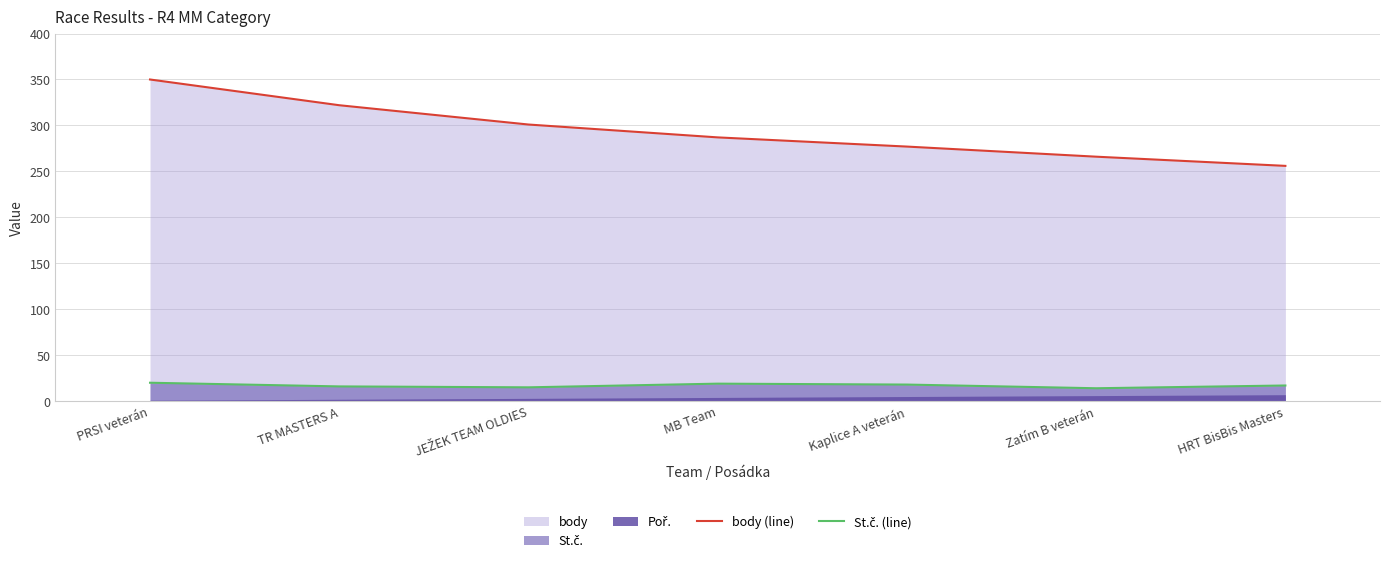

What is the difference between the maximum and minimum values in the St.č. (line) series?

6